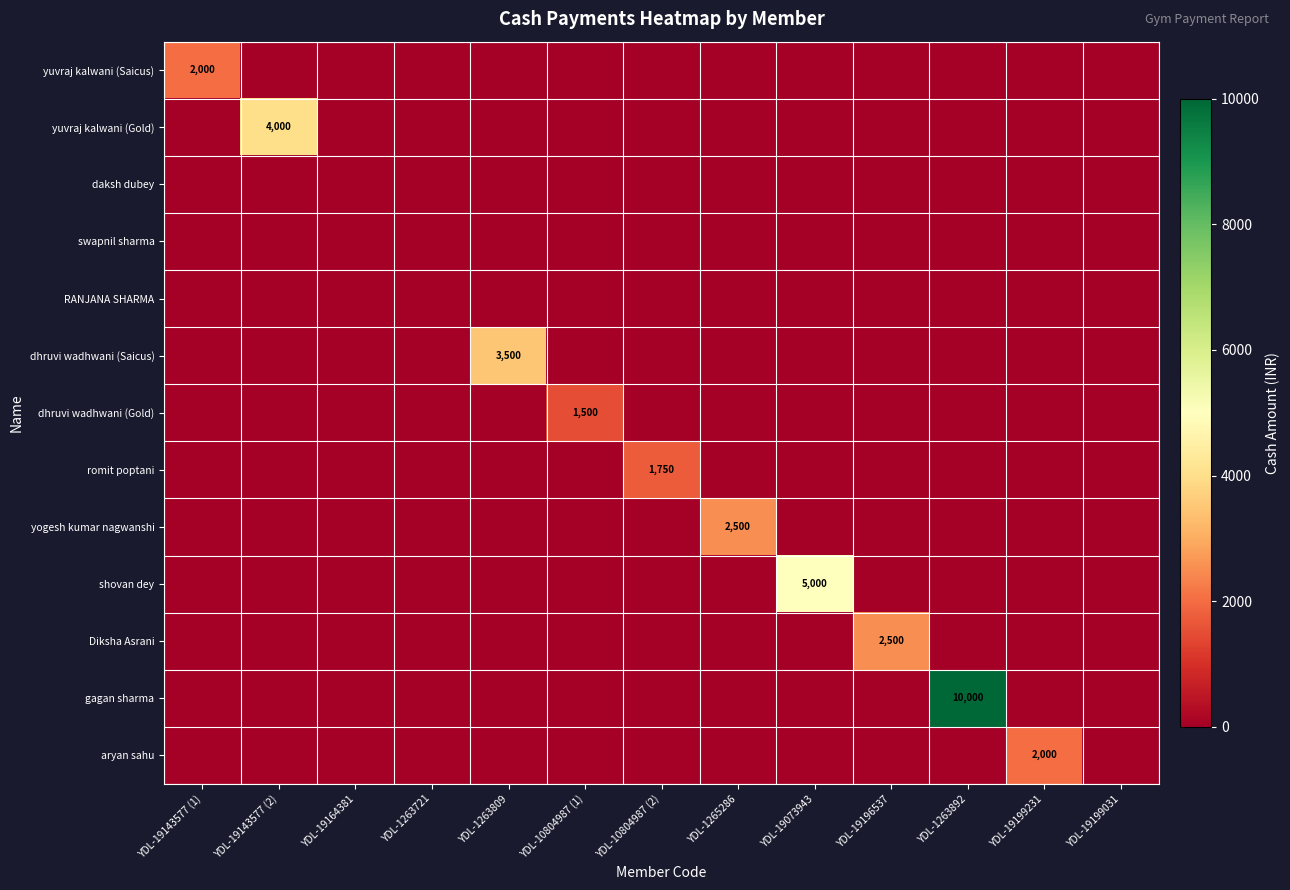

The Diksha Asrani series shows 2500 at YDL-19196537. True or false?

True